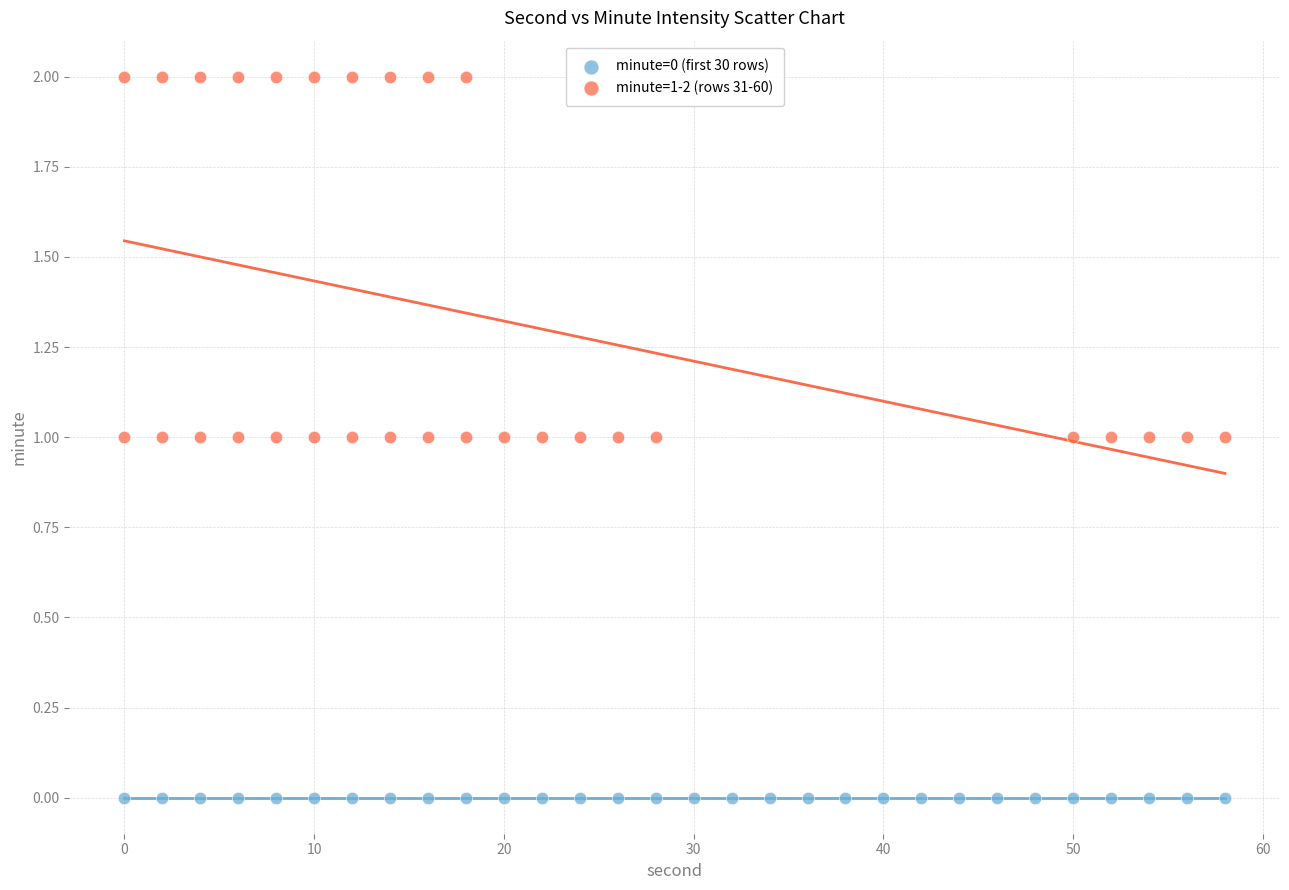

Which series contains the lowest Y value?

minute=0 (first 30 rows)